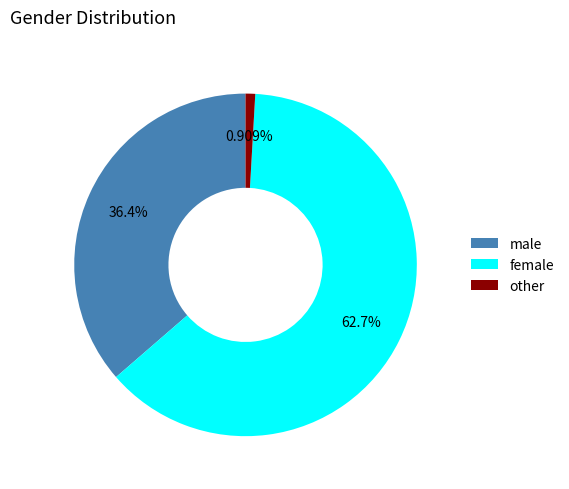

How many slices are in this pie chart?

3